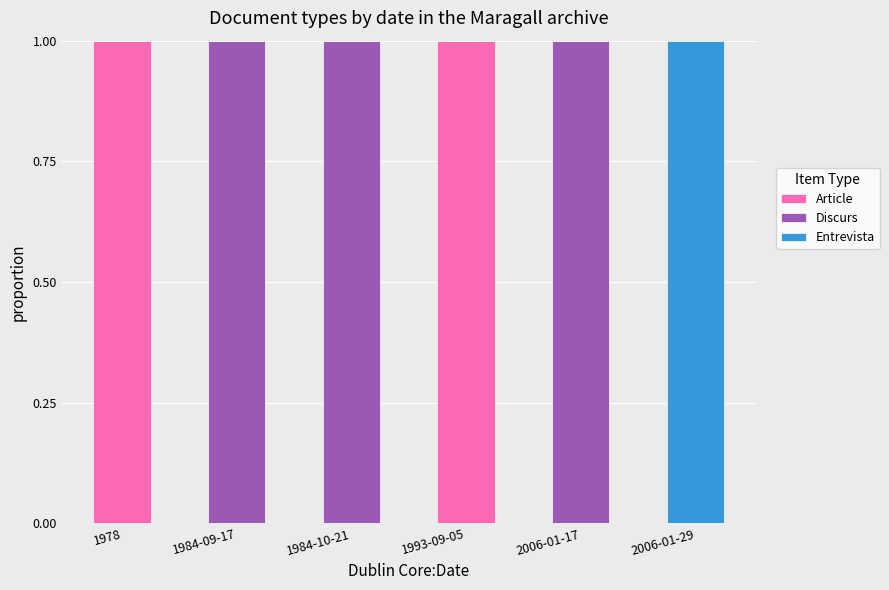

What is the total value across all series at 2006-01-29?

1